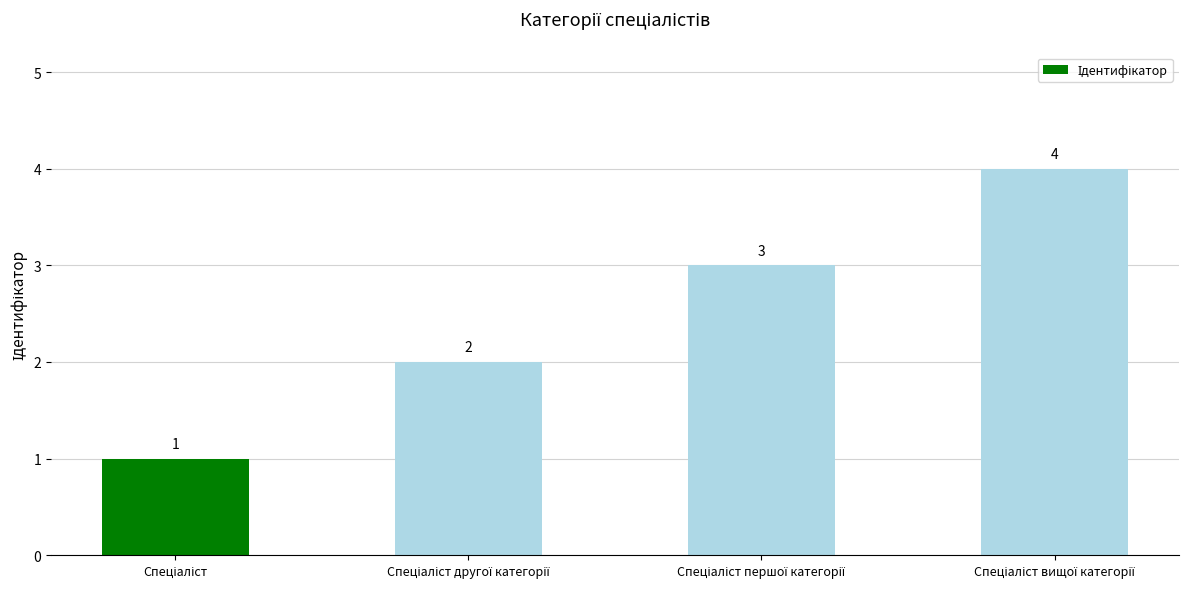

What is the sum of all values?

10